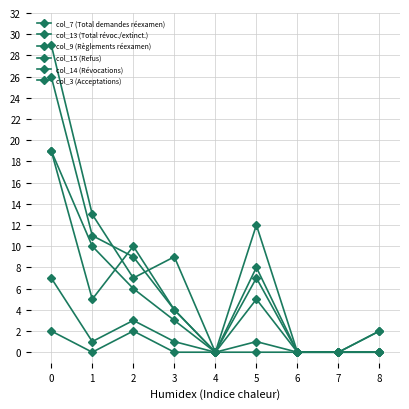

What is the difference between the second highest and minimum values in the col_9 (Règlements réexamen) series?

10